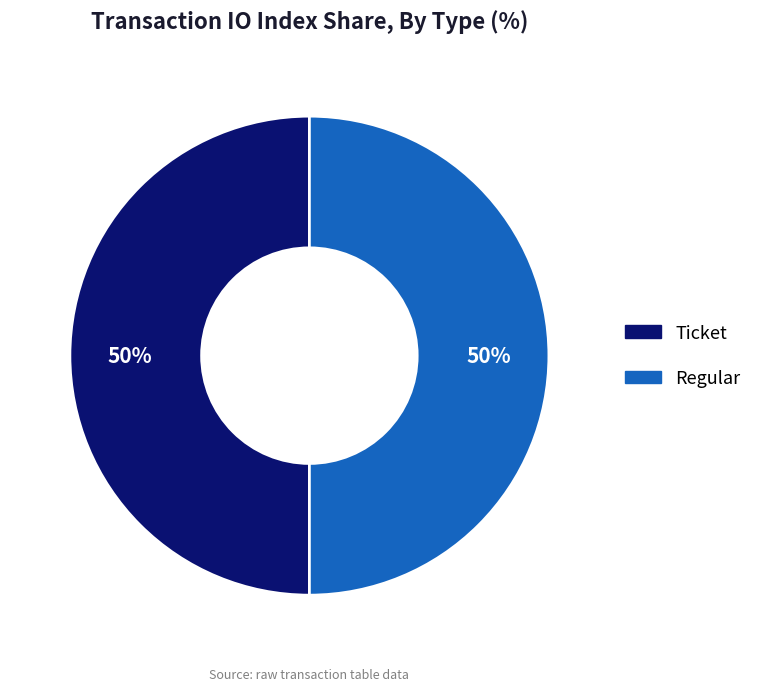

To the nearest percent, what is the average slice percentage?

50%